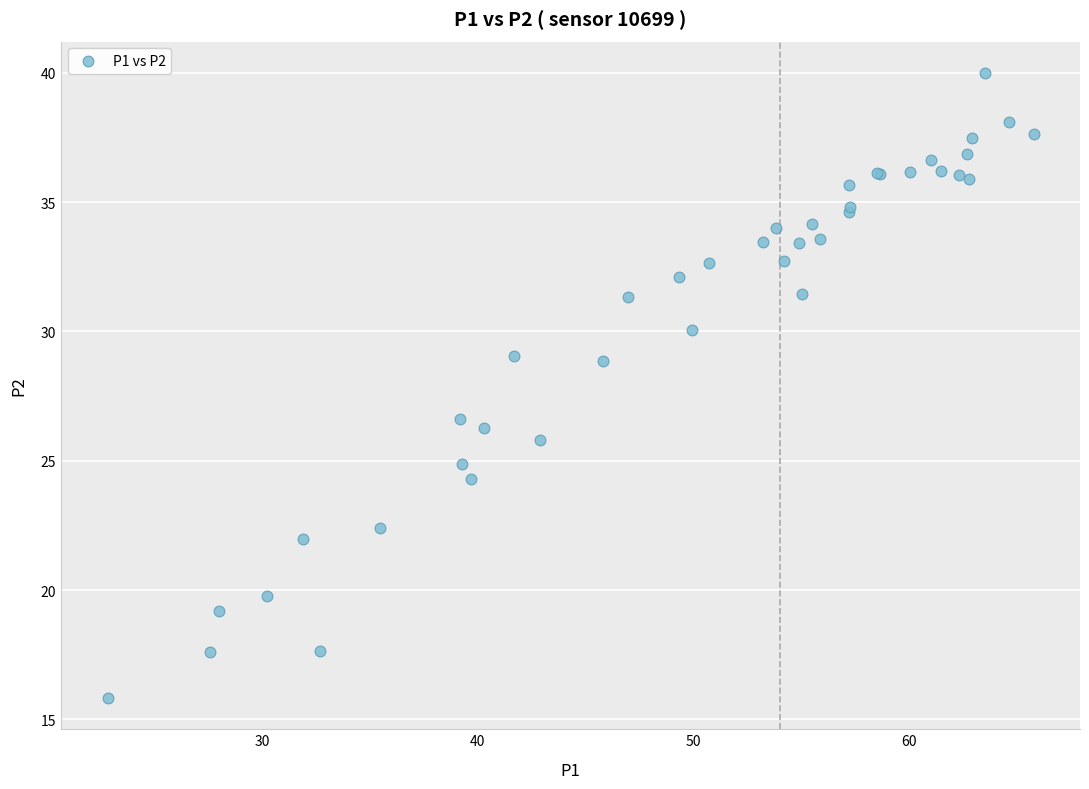

What Y value in the scatter plot is closest to 27?

26.6